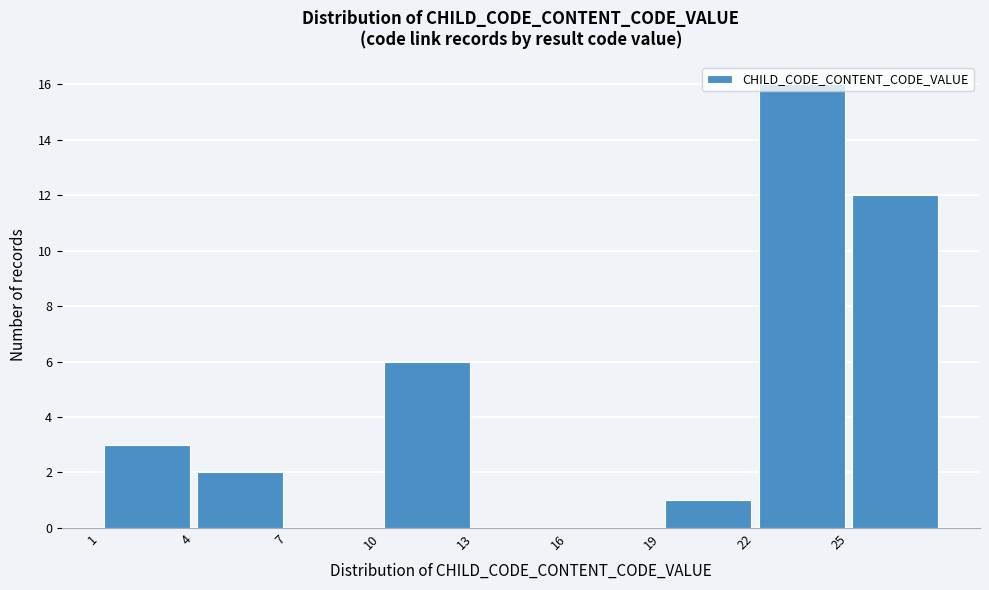

Reading left to right, list every bar in this chart as the range it spans on the x-axis followed by its height. The values are not printed on the chart, so give them approximately, as read against the axis.

1 to 4: 3
4 to 7: 2
7 to 10: 0
10 to 13: 6
13 to 16: 0
16 to 19: 0
19 to 22: 1
22 to 25: 16
25 to 28: 12